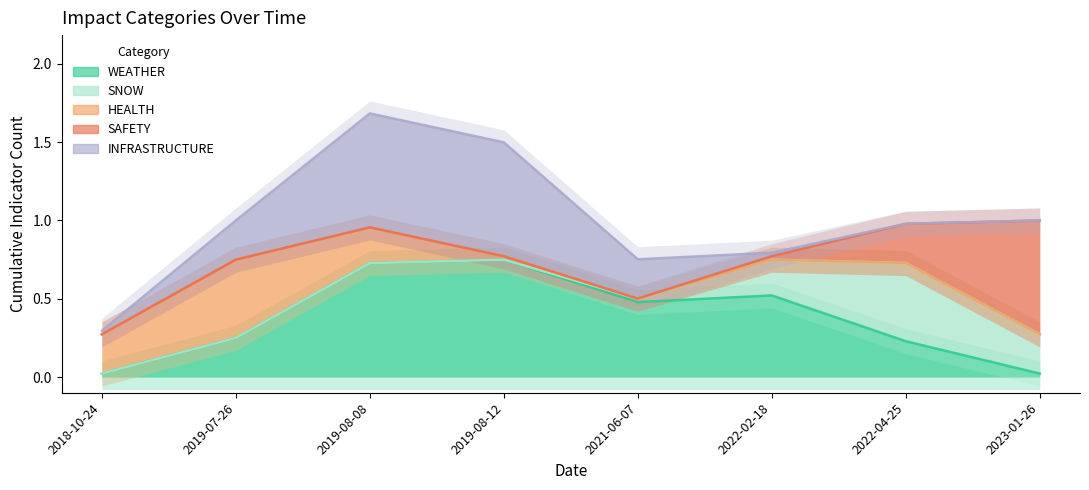

True or false: HEALTH has more than 0 interior local peaks.

True